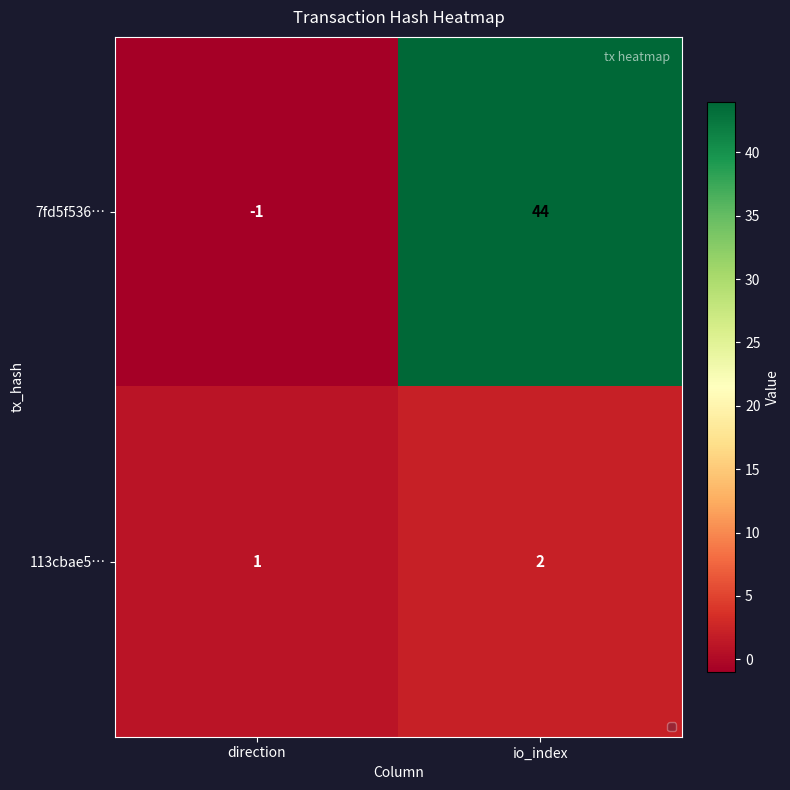

What is the average value of the 7fd5f536… series?

22